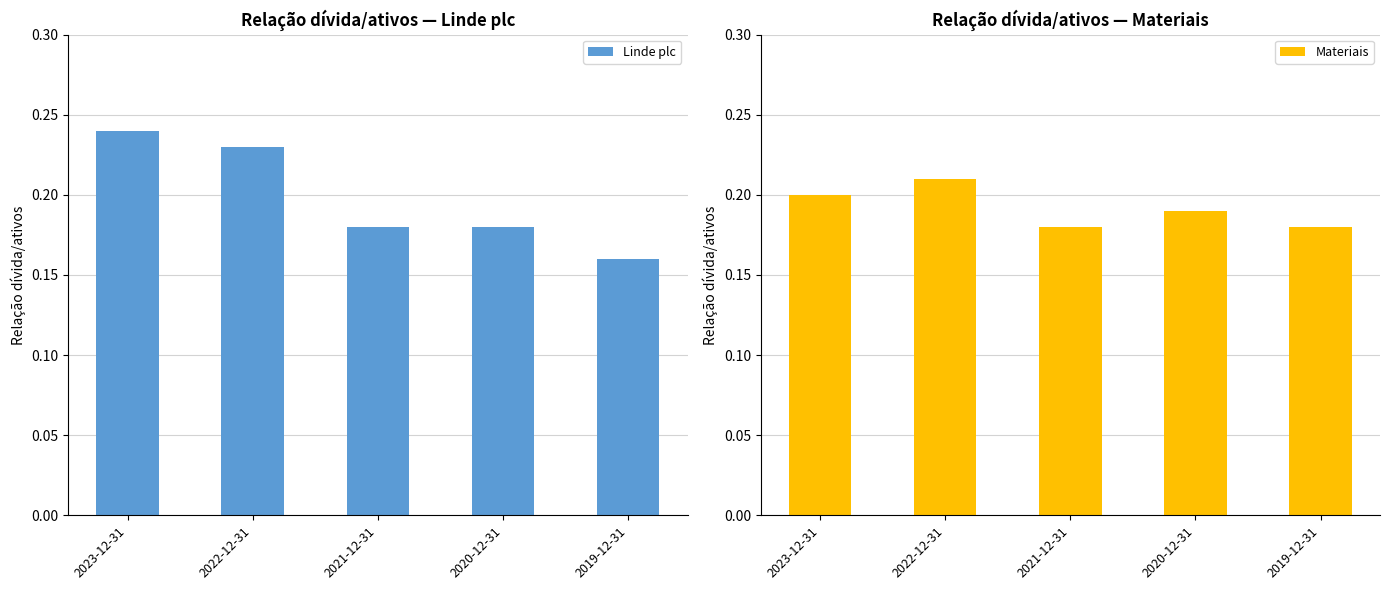

What is the minimum value shown in the chart?

0.2